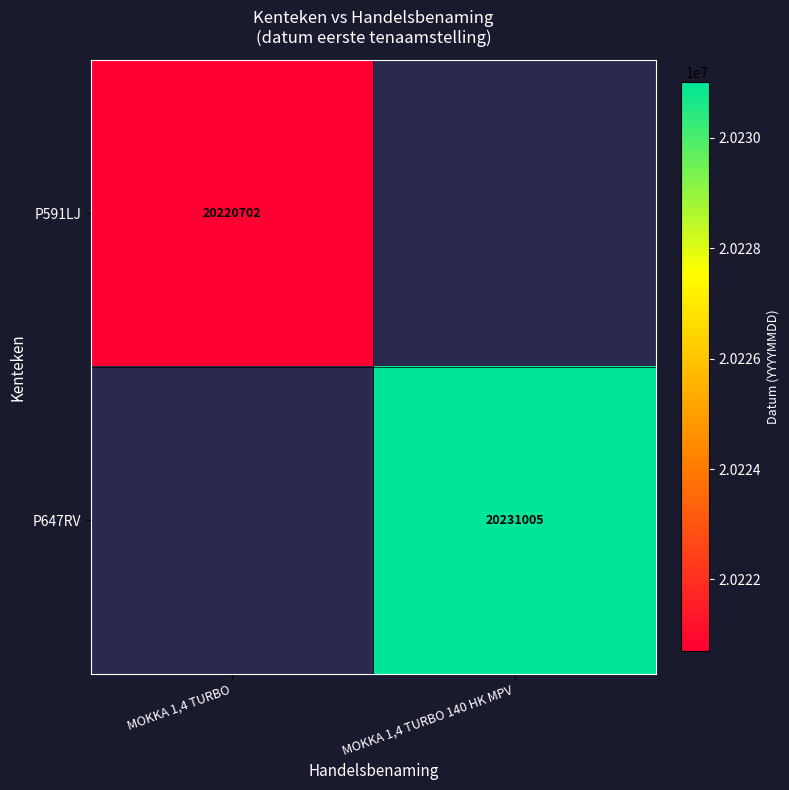

True or false: P647RV has a value of 27317560 at MOKKA 1,4 TURBO 140 HK MPV.

False